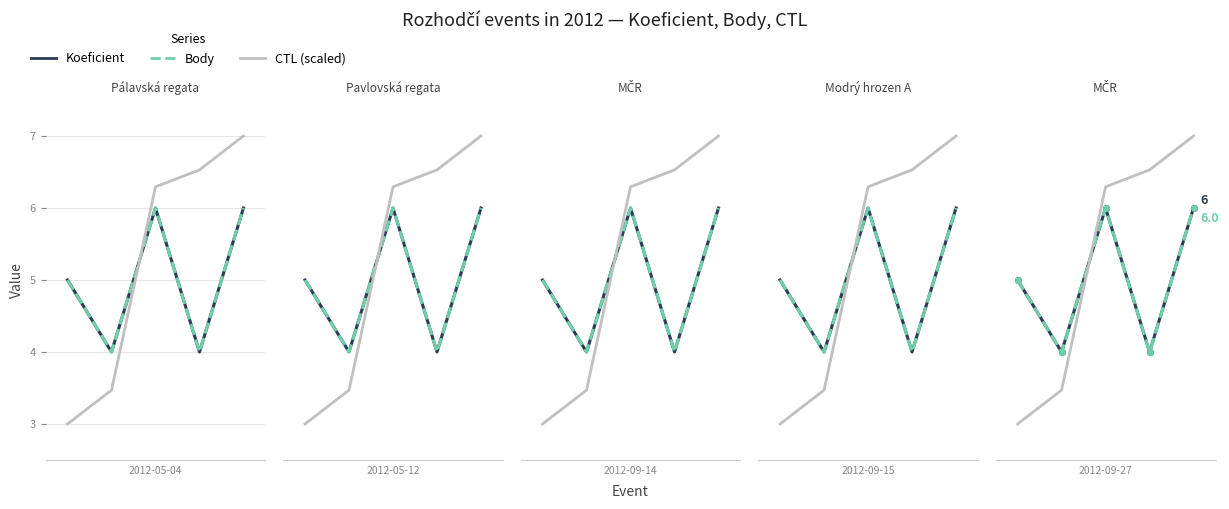

Which series changed the most between 1 and 4?

CTL (scaled)